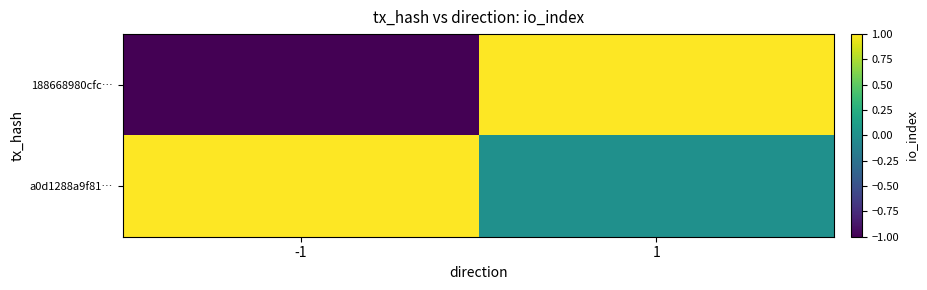

At which category is the sum across all series the highest?

1